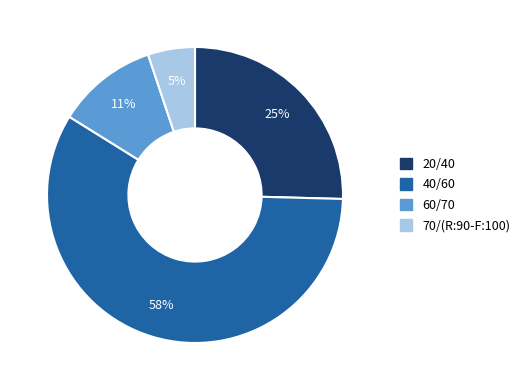

To the nearest percent, what is the difference between the 60/70 and 40/60 slice percentages?

47%